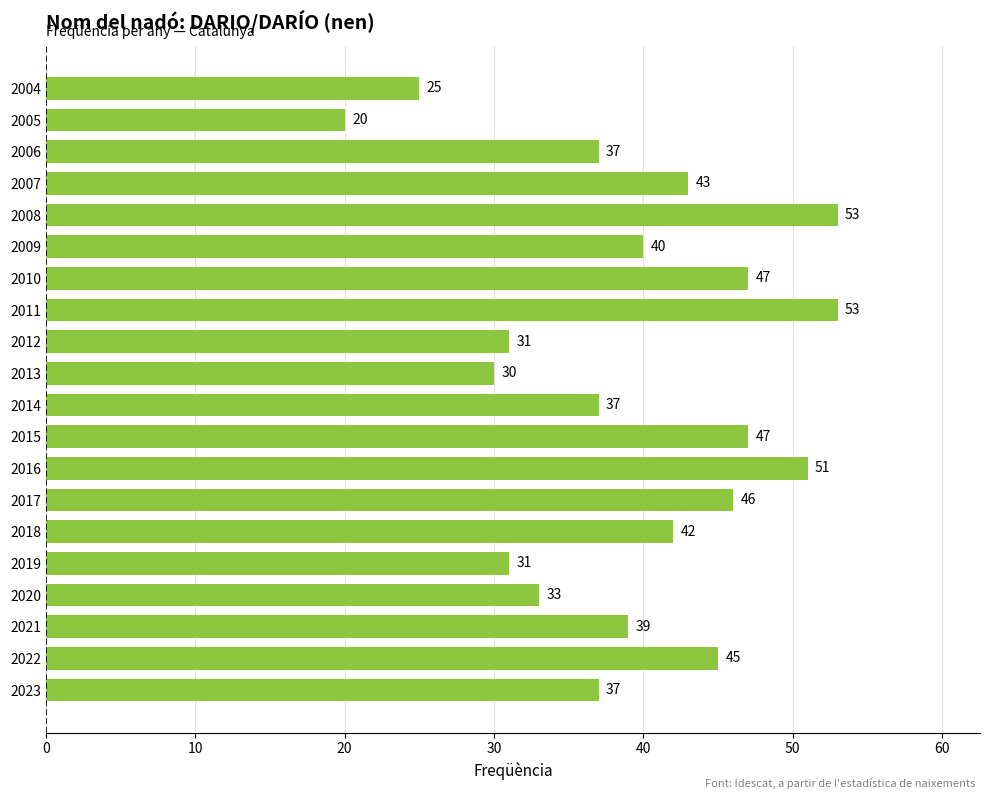

How many distinct data groups are displayed?

1